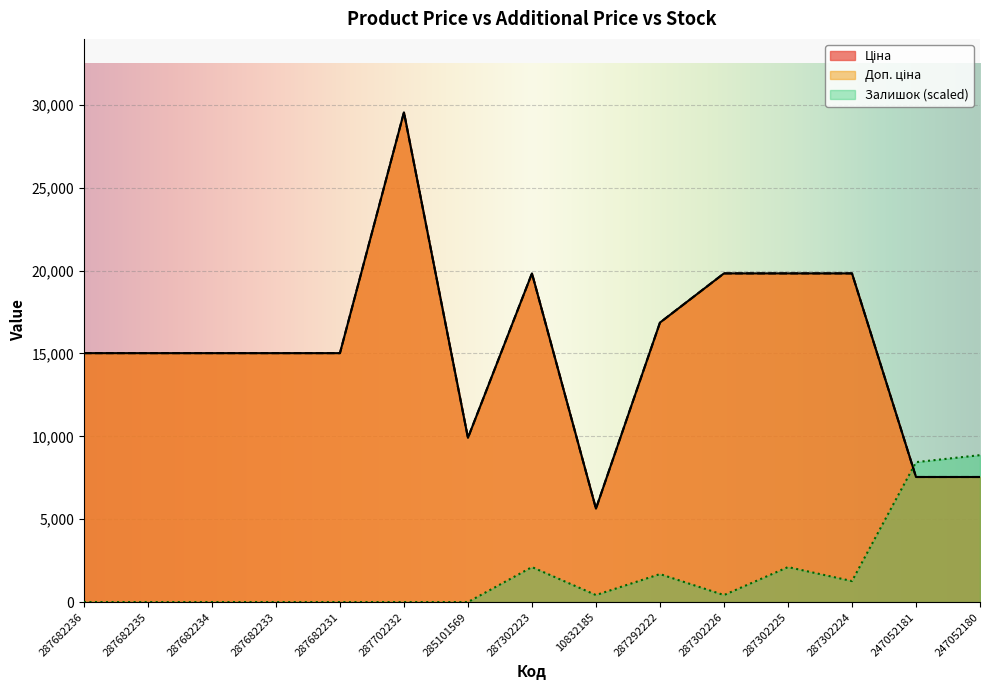

Reading left to right, what are all the values shown in this chart?

Ціна: 287682236=15019.2	287682235=15019.2	287682234=15019.2	287682233=15019.2	287682231=15019.2	287702232=29548.9	285101569=9908.5	287302223=19831.1	10832185=5636.0	287292222=16863.2	287302226=19831.1	287302225=19831.1	287302224=19831.1	247052181=7545.9	247052180=7545.9
Доп. ціна: 287682236=15019.2	287682235=15019.2	287682234=15019.2	287682233=15019.2	287682231=15019.2	287702232=29548.9	285101569=9908.5	287302223=19831.1	10832185=5636.0	287292222=16863.2	287302226=19831.1	287302225=19831.1	287302224=19831.1	247052181=7545.9	247052180=7545.9
Залишок: 287682236=0.0	287682235=0.0	287682234=0.0	287682233=0.0	287682231=0.0	287702232=0.0	285101569=0.0	287302223=2110.6	10832185=422.1	287292222=1688.5	287302226=422.1	287302225=2110.6	287302224=1266.4	247052181=8442.6	247052180=8864.7